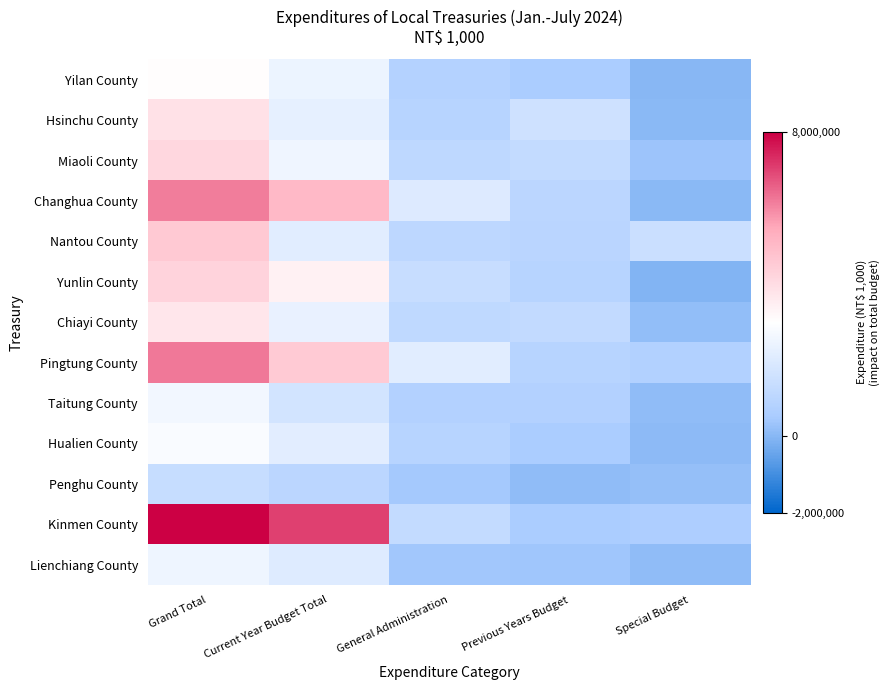

At which category does the chart reach its minimum across all series?

Special Budget